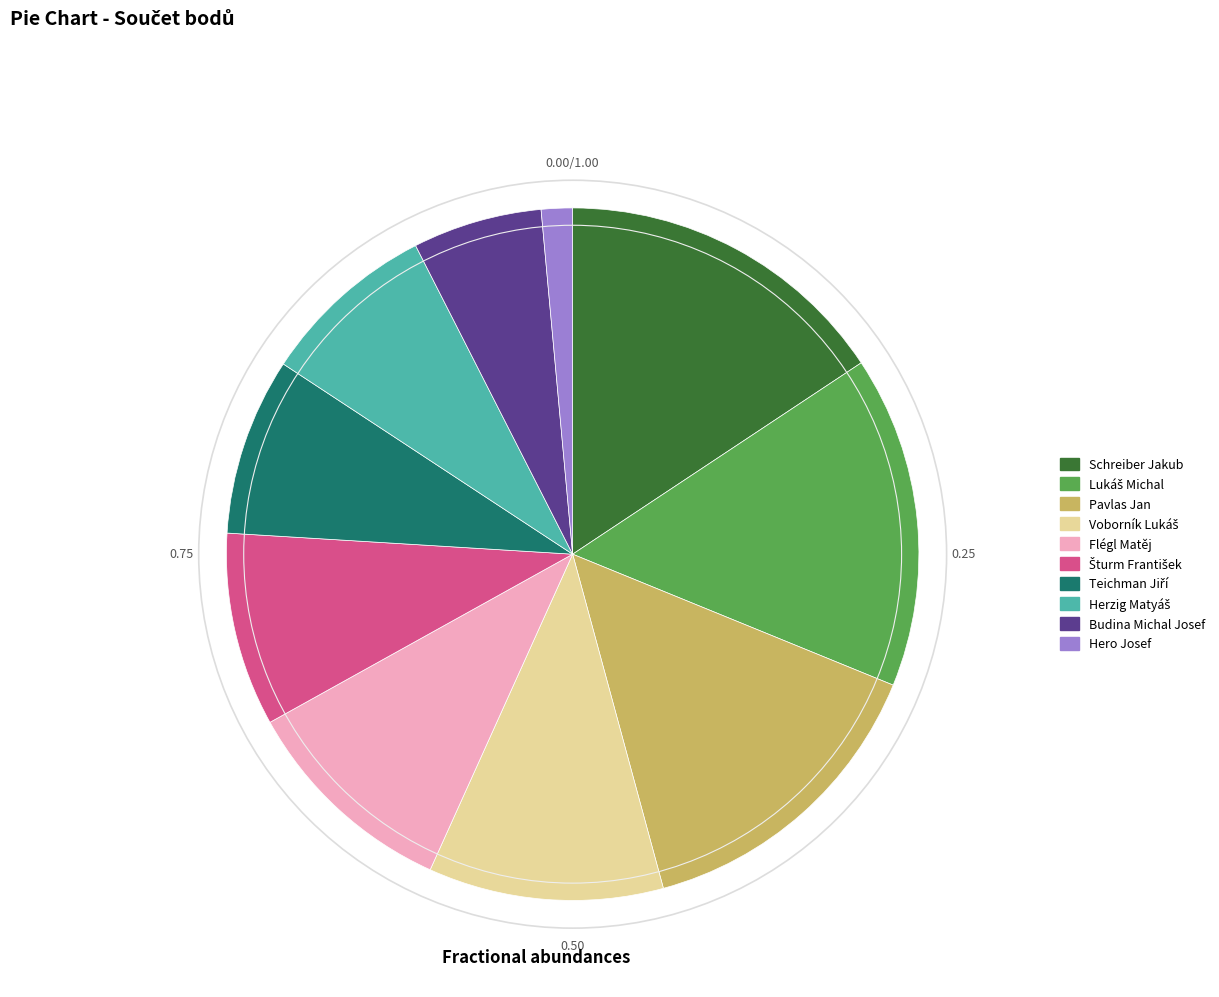

The Flégl Matěj slice represents 10% of the pie. True or false?

True